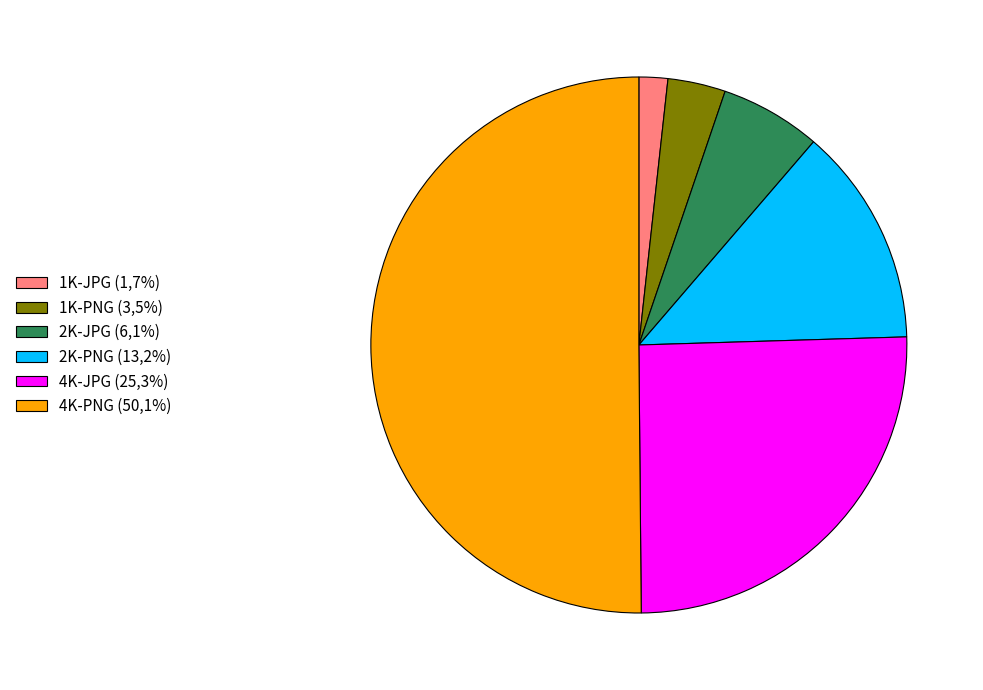

True or false: 1K-JPG accounts for 2% of the total.

True